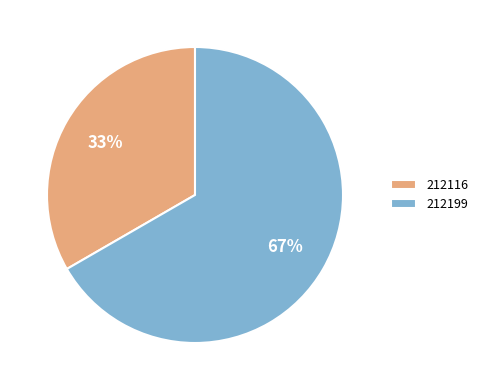

What is the largest slice in the pie chart?

212199